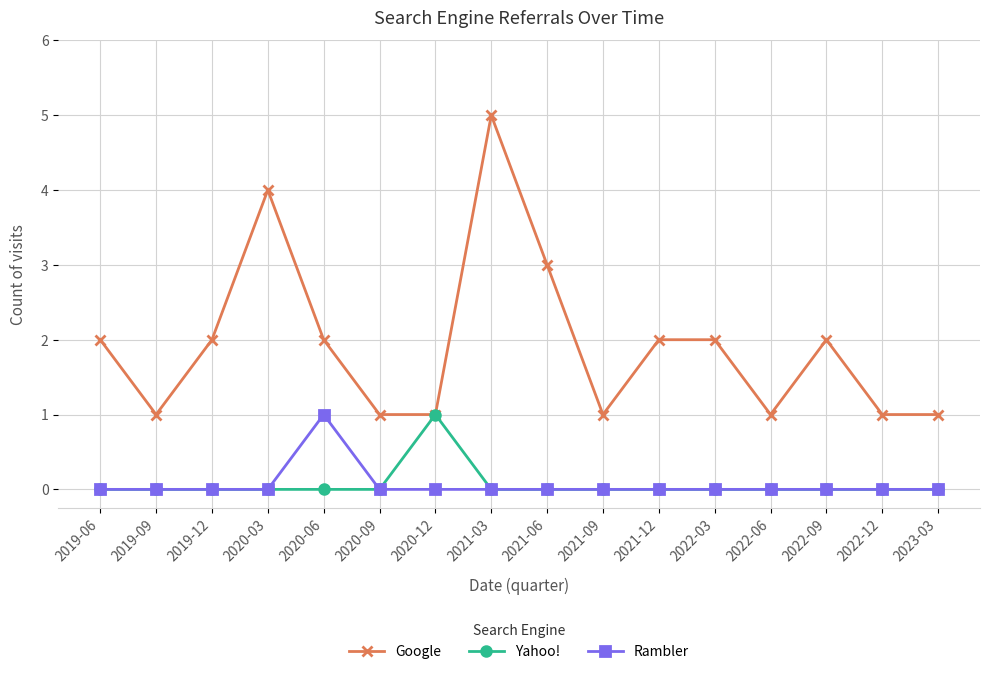

Does the chart have visible grid lines?

Yes